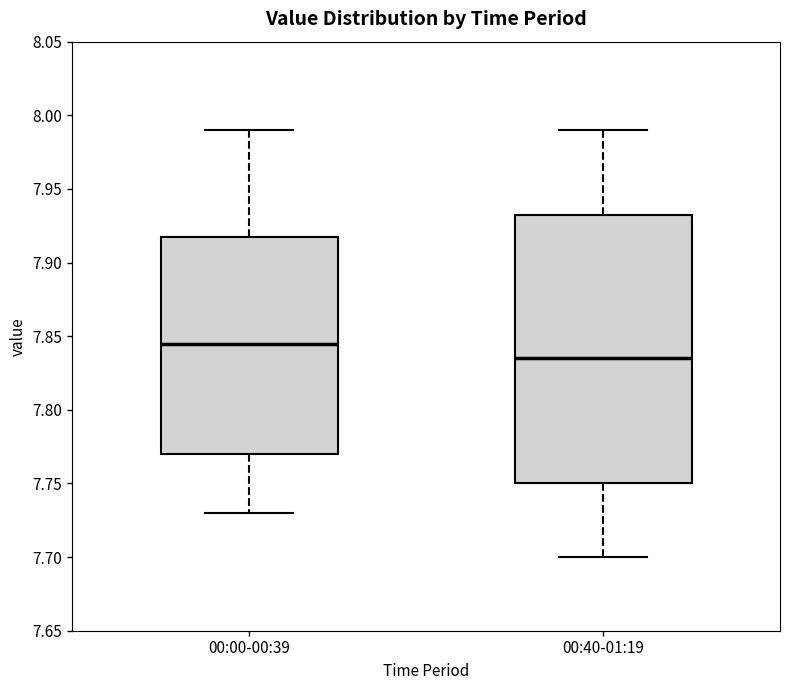

Reading left to right, transcribe this box plot: for each box, give where its median line is, the range the box spans, and where its two whiskers end, as read against the y-axis. The values are not printed on the chart, so give them approximately, as read against the axis.

00:00-00:39: median 7.845, box 7.770 to 7.920, whiskers 7.730 to 7.990
00:40-01:19: median 7.835, box 7.750 to 7.935, whiskers 7.700 to 7.990